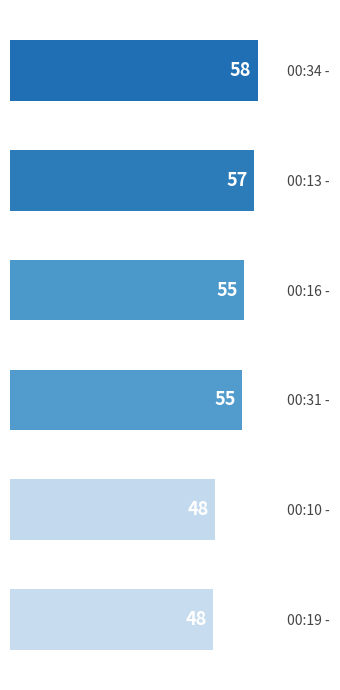

What is the average value?

53.5